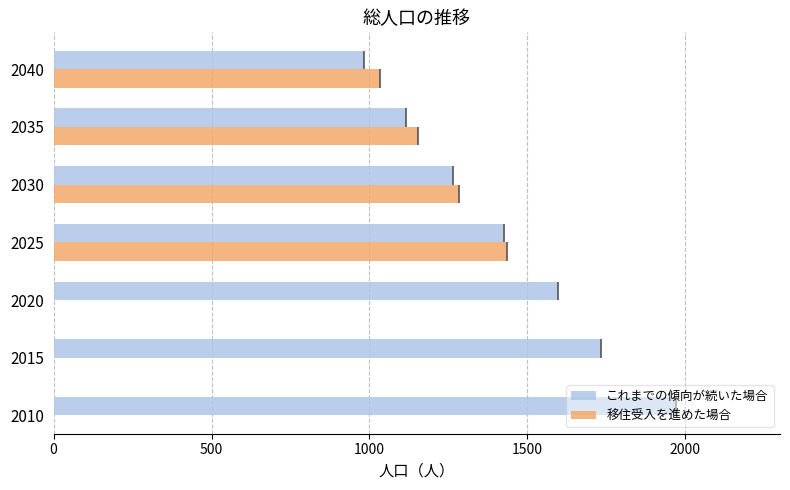

The 20年後(2040) series shows 472 at 2020. True or false?

False